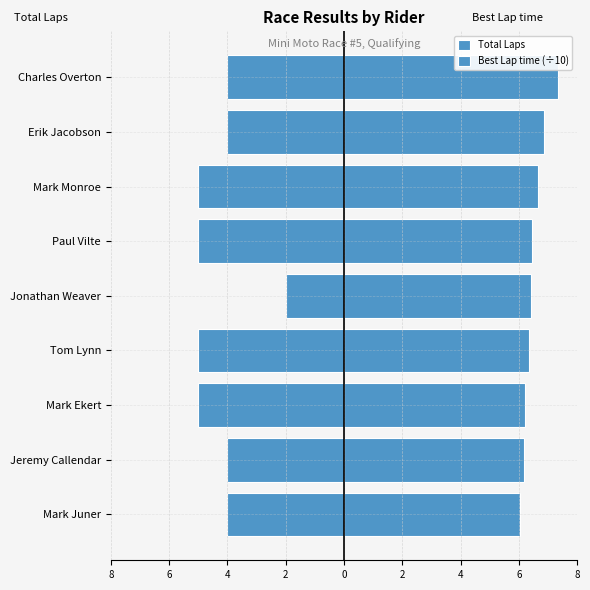

Which series has the largest range (max minus min)?

Total Laps